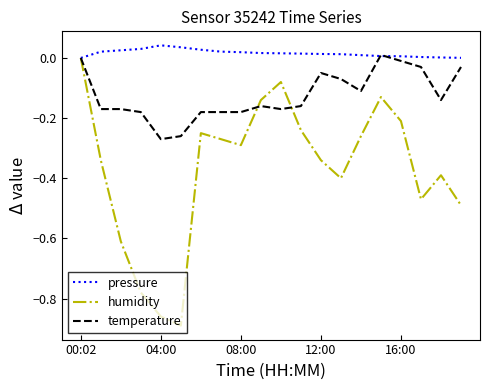

List the series in order of their overall mean, lowest first.

humidity, temperature, pressure